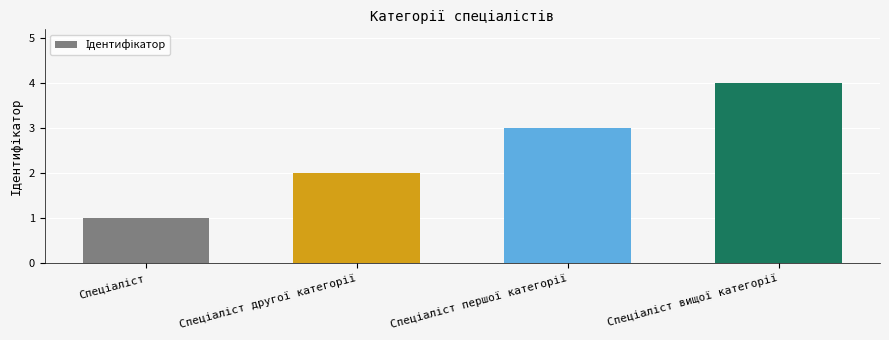

What is the difference between the maximum and minimum values?

3